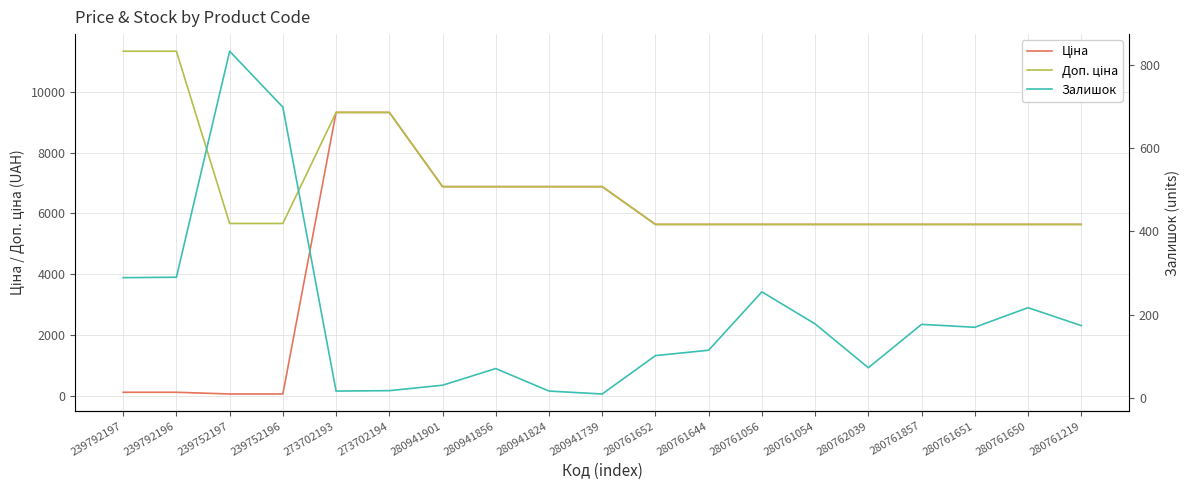

The value of Залишок at 280941901 is 31.0. True or false?

True